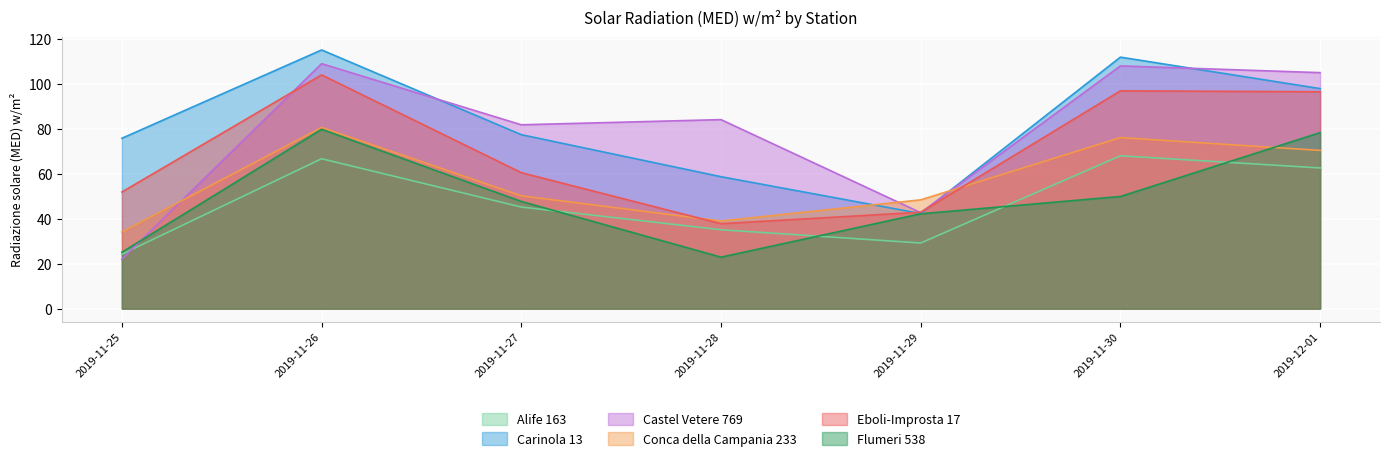

Reading left to right, what are all the values shown in this chart?

Alife 163: 2019-11-25=24.2	2019-11-26=66.7	2019-11-27=45.2	2019-11-28=35.1	2019-11-29=29.2	2019-11-30=68.0	2019-12-01=62.6
Carinola 13: 2019-11-25=75.8	2019-11-26=115.1	2019-11-27=77.4	2019-11-28=58.7	2019-11-29=42.3	2019-11-30=111.9	2019-12-01=97.9
Castel Vetere 769: 2019-11-25=22.0	2019-11-26=109.0	2019-11-27=81.8	2019-11-28=84.1	2019-11-29=42.7	2019-11-30=108.0	2019-12-01=105.0
Conca della Campania 233: 2019-11-25=34.1	2019-11-26=80.6	2019-11-27=50.2	2019-11-28=39.0	2019-11-29=48.4	2019-11-30=76.1	2019-12-01=70.4
Eboli-Improsta 17: 2019-11-25=51.9	2019-11-26=104.0	2019-11-27=60.5	2019-11-28=37.8	2019-11-29=42.9	2019-11-30=96.9	2019-12-01=96.5
Flumeri 538: 2019-11-25=25.1	2019-11-26=79.8	2019-11-27=47.7	2019-11-28=22.9	2019-11-29=42.2	2019-11-30=49.9	2019-12-01=78.3